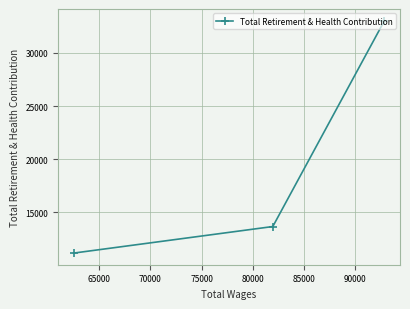

Reading right to left, extract all data points from this chart.

33046	13655	11153